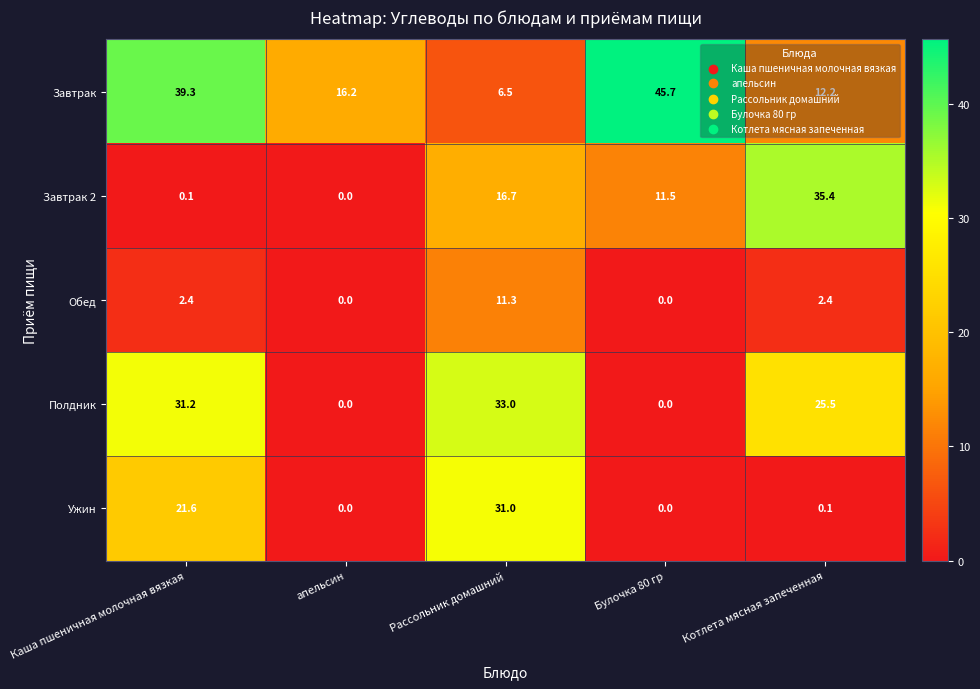

What is the difference between the second highest and minimum values in the Ужин series?

21.6